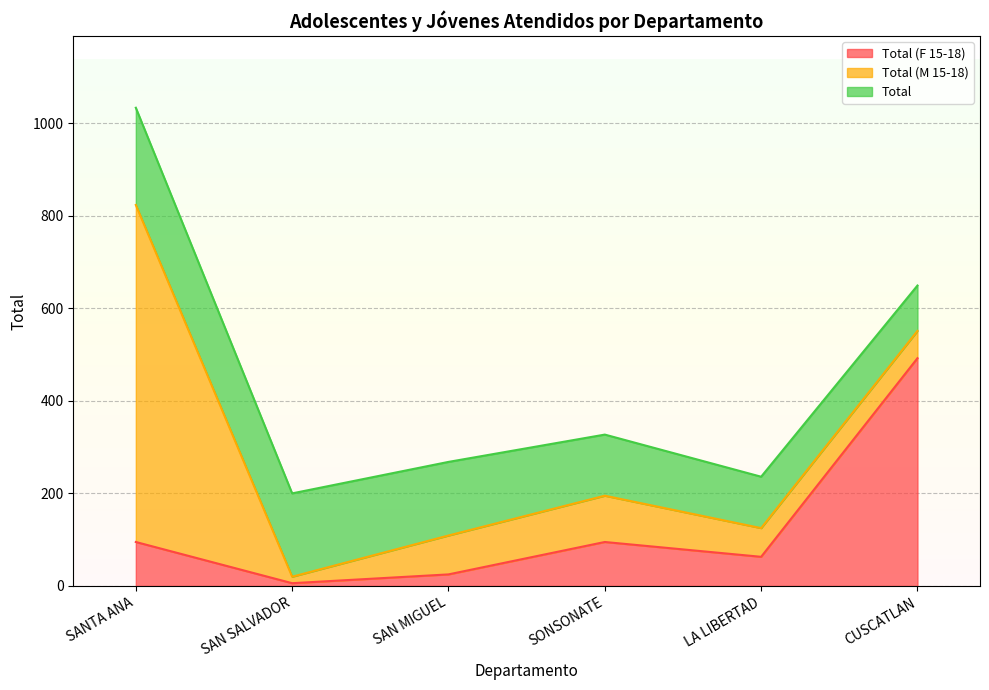

At which category does Total (F 15-18) reach its first local valley?

SAN SALVADOR